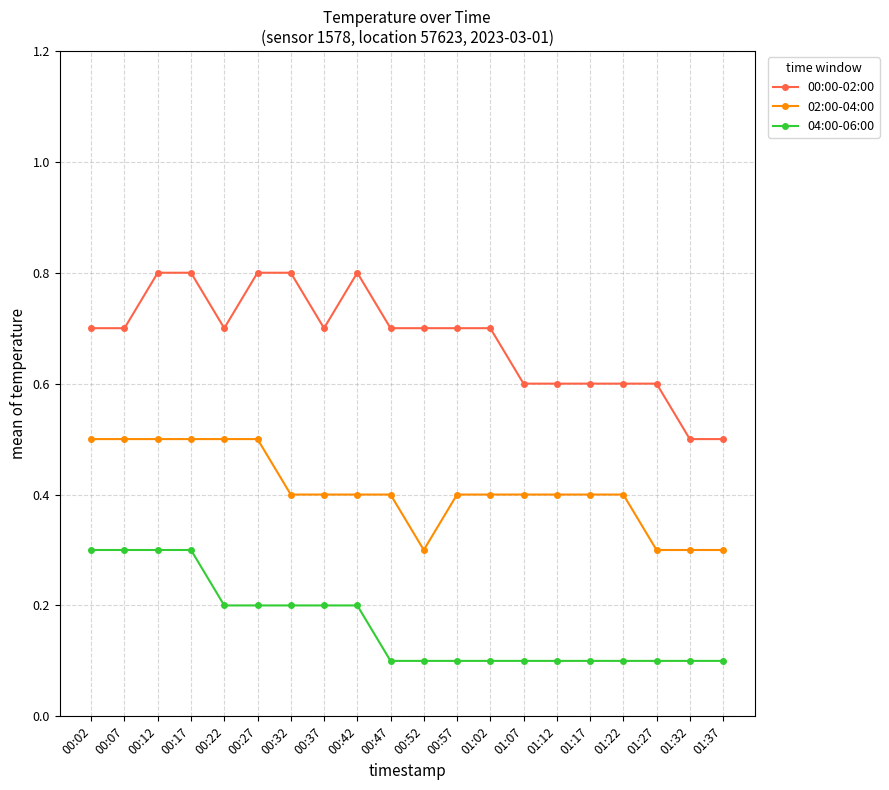

Count the 00:00-02:00 values in the range 0 to 1.

20